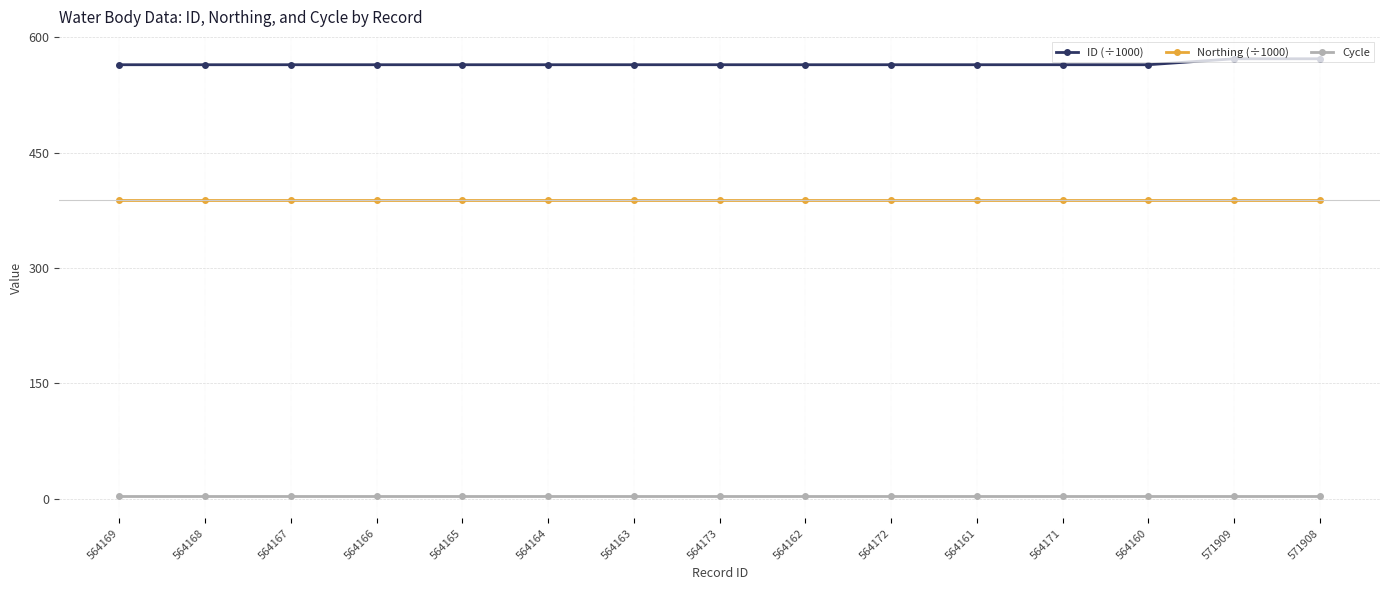

What is the value of the Cycle point at the 15th from the left?

3.0